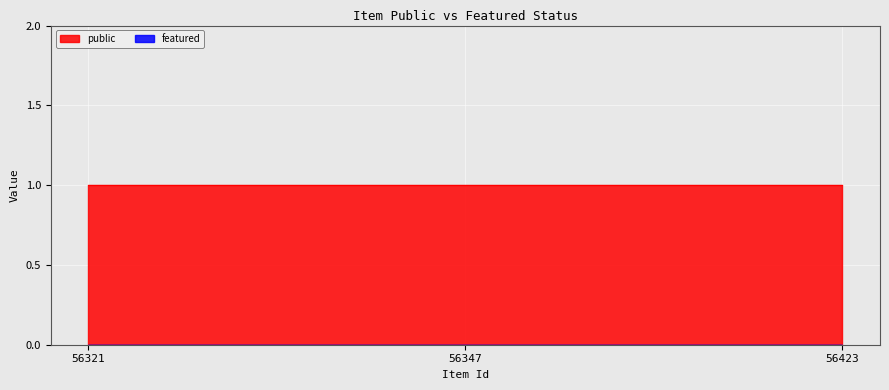

How many lines are shown in the chart?

2